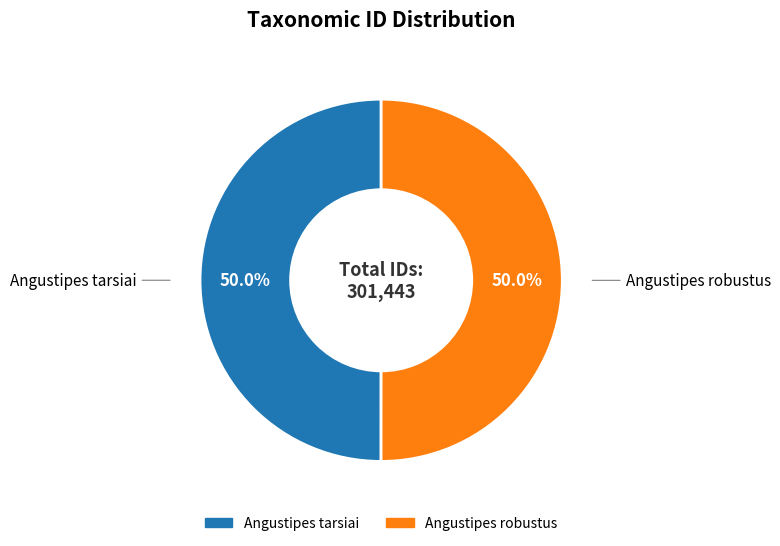

What is the ratio of the value at Angustipes tarsiai to the value at Angustipes robustus?

1.0